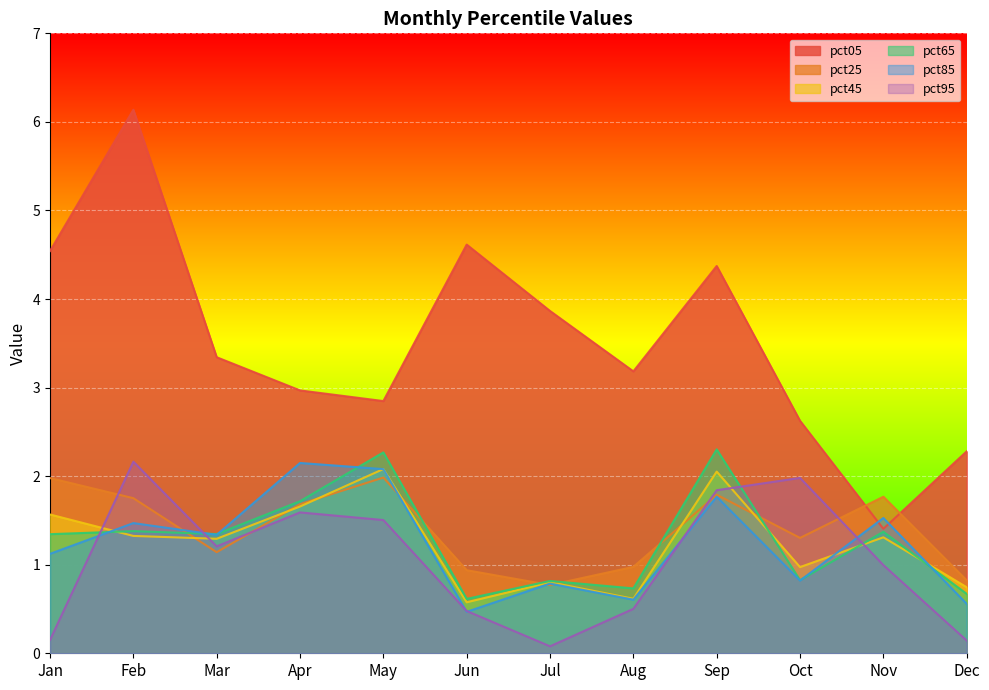

What value does the pct05 series have at Nov?

1.4